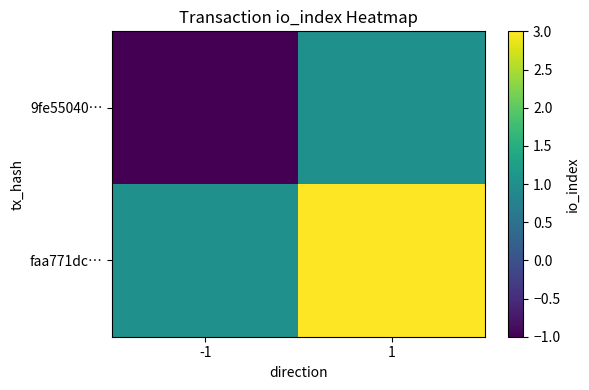

What is the maximum value shown in the chart?

3